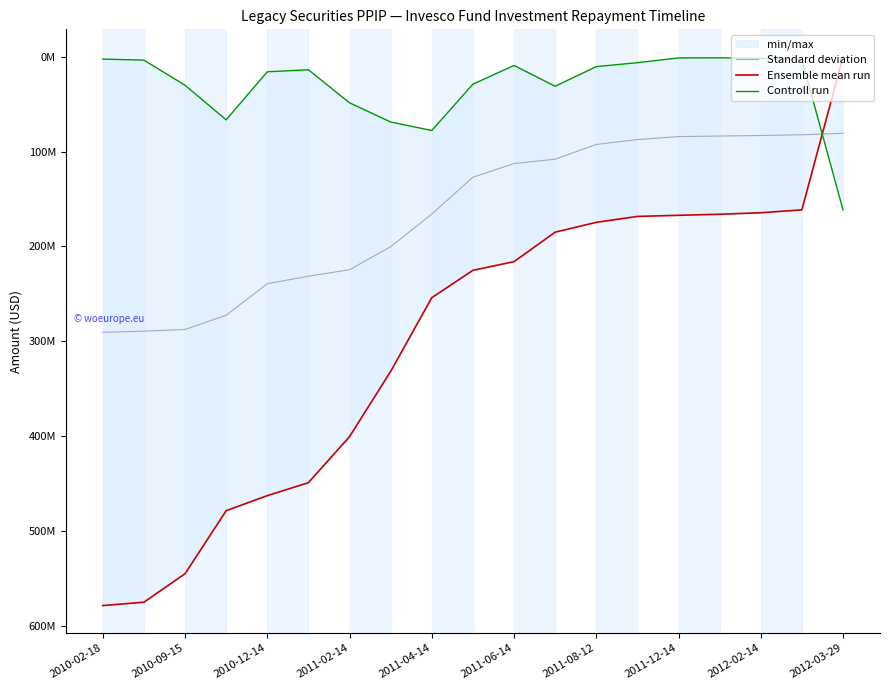

Rank the series by their average value, from lowest to highest.

Controll run, Standard deviation, Ensemble mean run